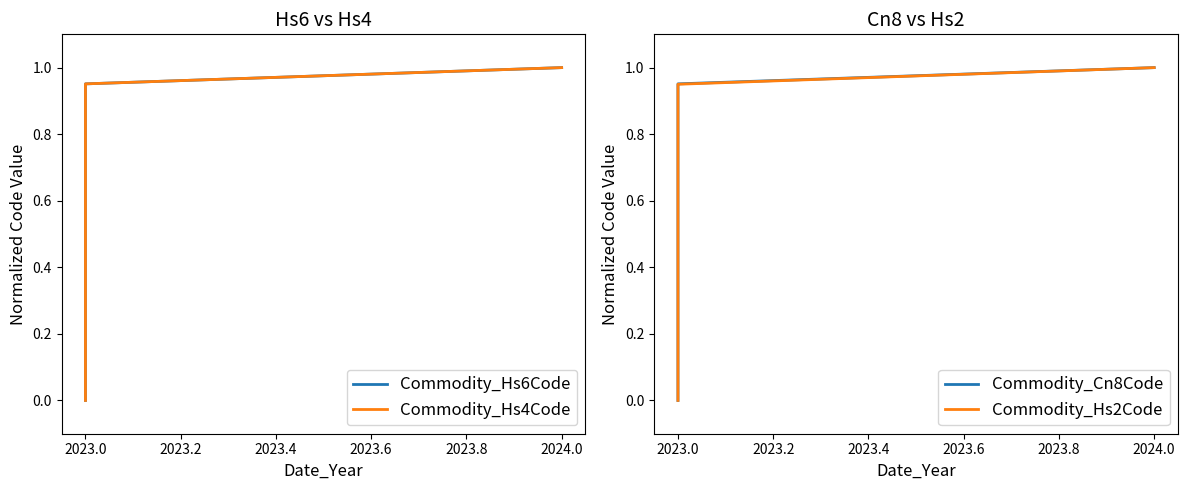

True or false: Commodity_Hs6Code has more than 1 interior local peaks.

False